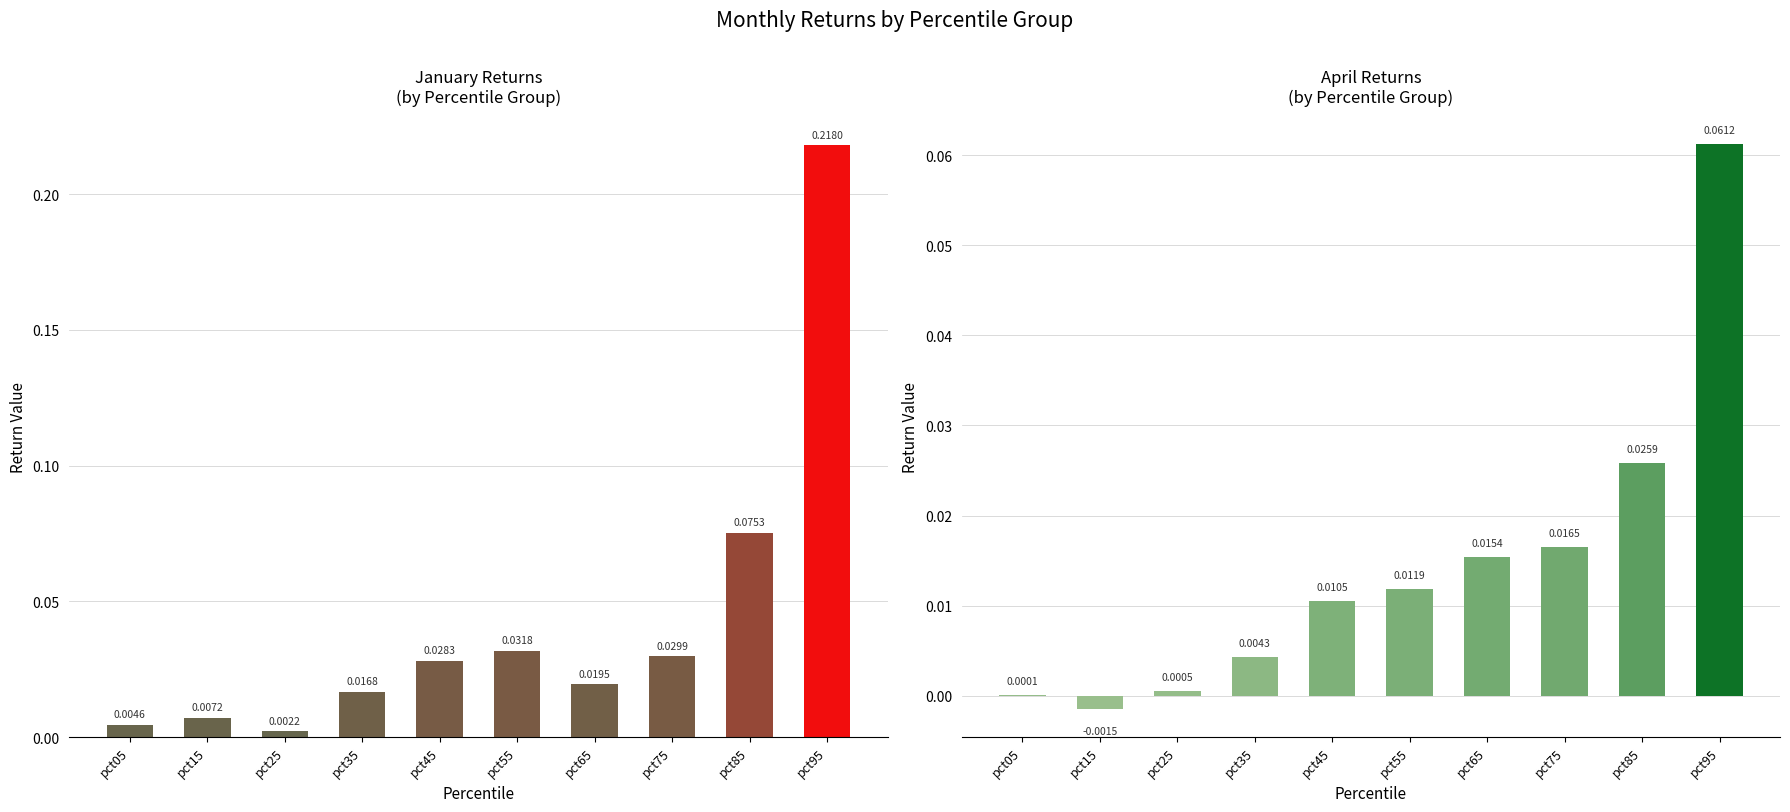

Which series changed the most between pct85 and pct95?

Jan